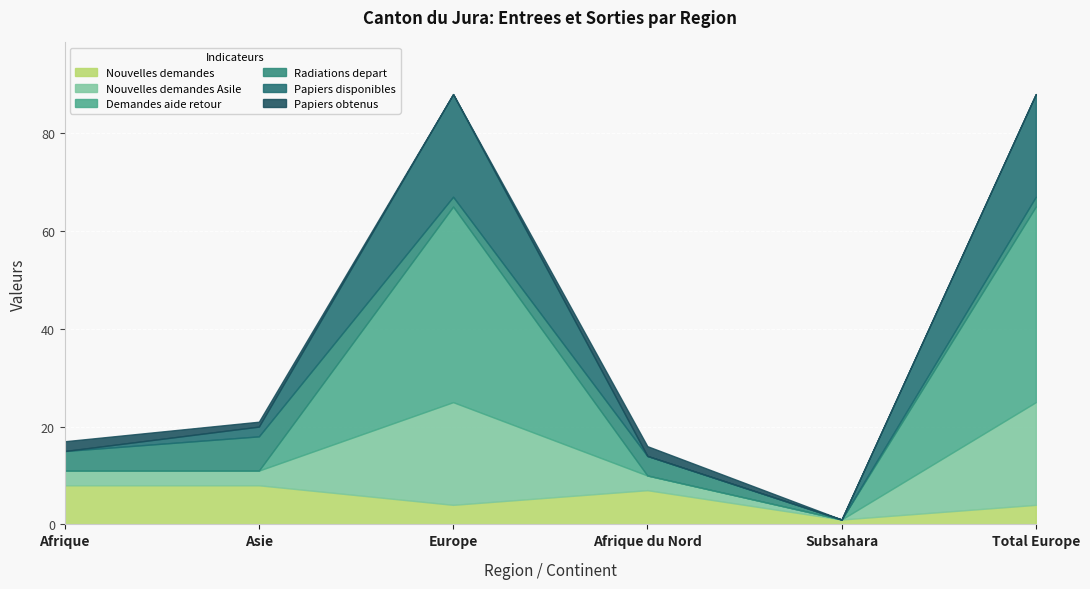

Reading left to right, transcribe all the data shown in this chart.

Nouvelles demandes (col_15): 8	8	4	7	1	4
Nouvelles demandes Asile (col_5): 3	3	21	3	0	21
Demandes aide retour (col_11): 0	0	40	0	0	40
Radiations depart (col_17): 4	7	2	4	0	2
Papiers disponibles (col_6): 0	2	21	0	0	21
Papiers obtenus (col_8): 2	1	0	2	0	0